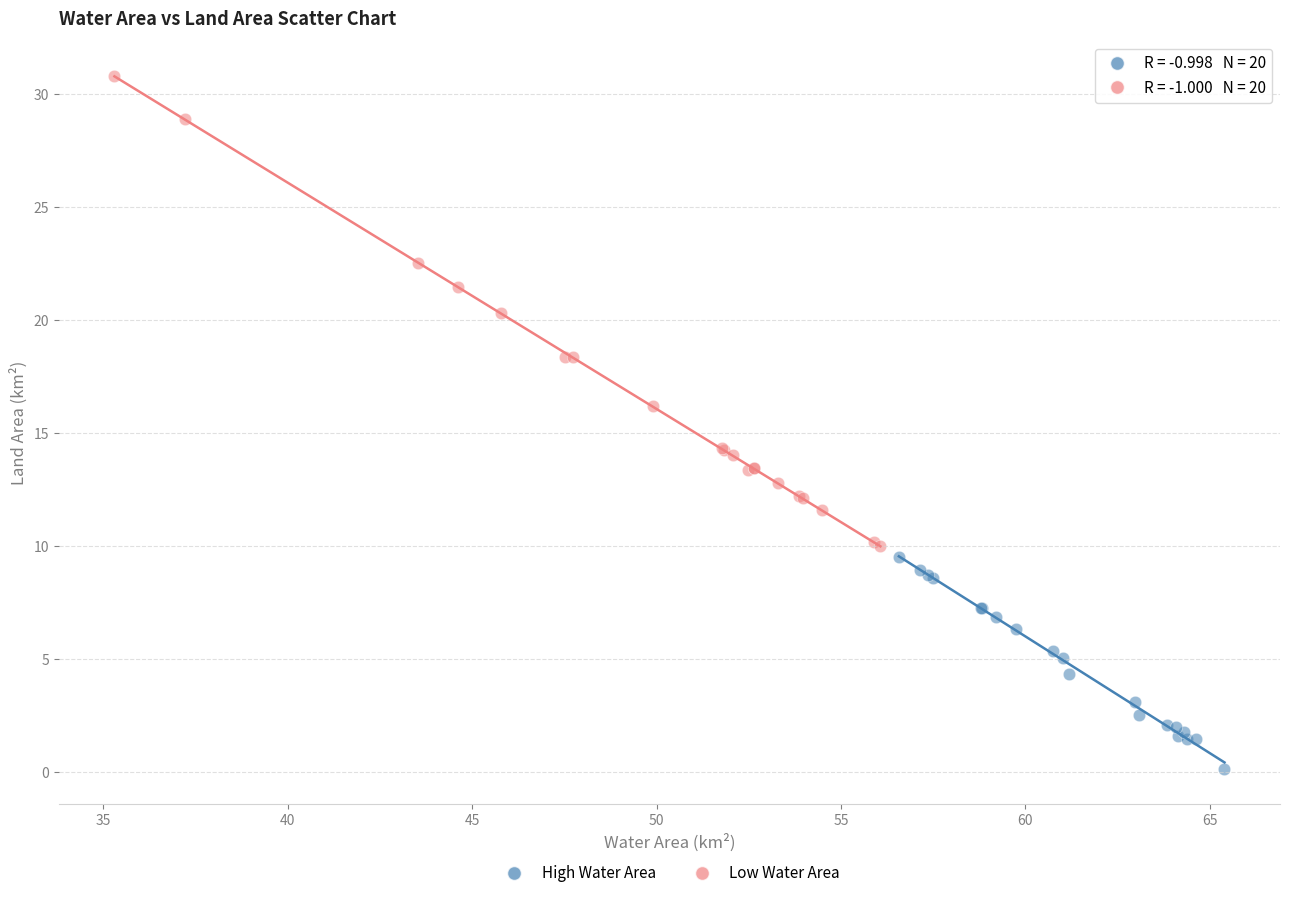

Which series contains the lowest Y value?

High Water Area